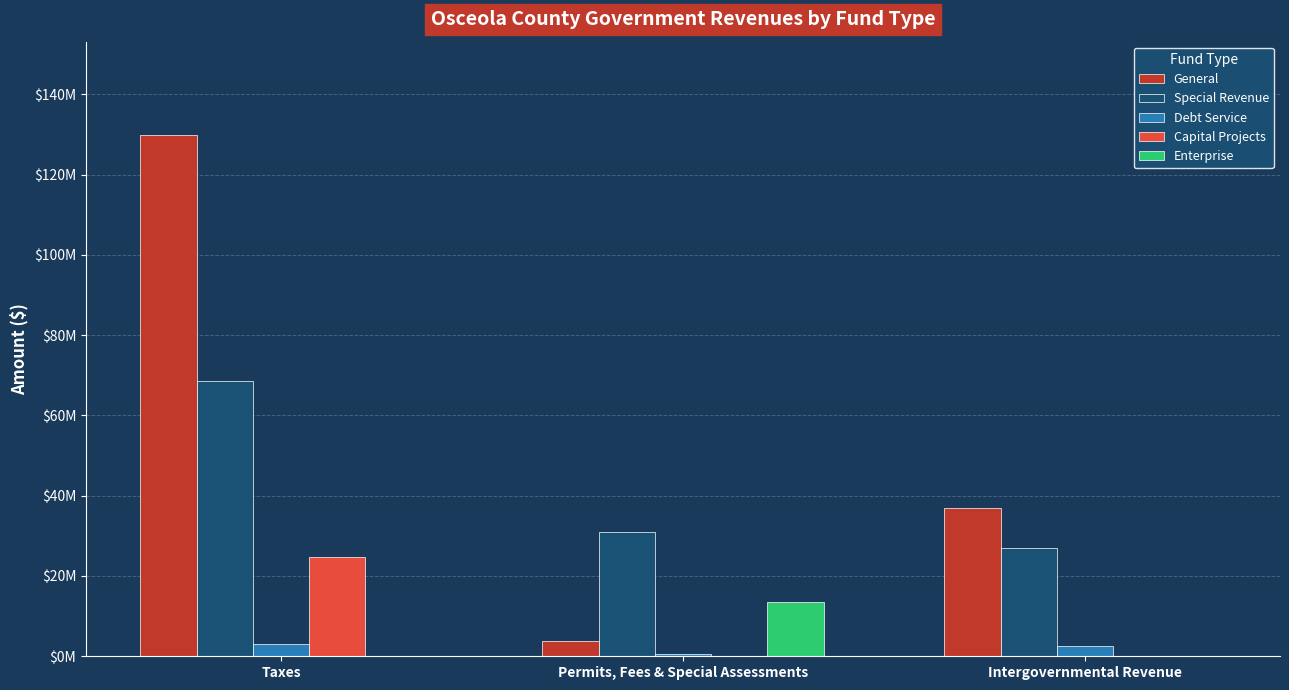

Where is Debt Service nearest to the value 1876402?

Intergovernmental Revenue